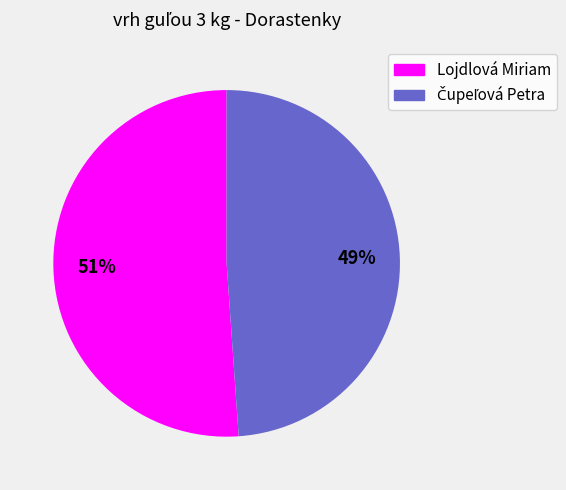

Which category has the biggest portion of the pie?

Lojdlová Miriam